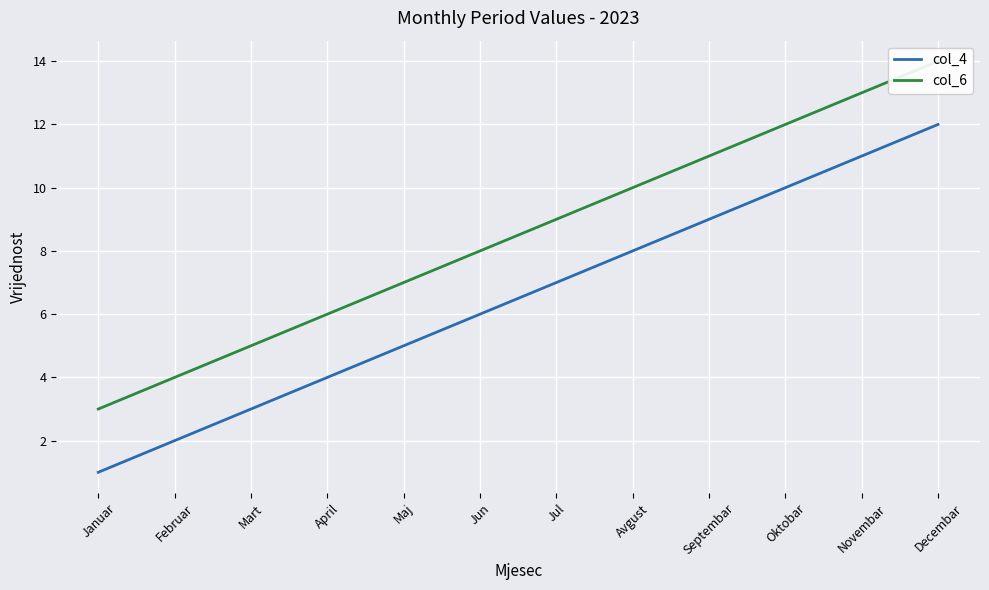

Is it true that col_4 equals 1 at Mart?

False